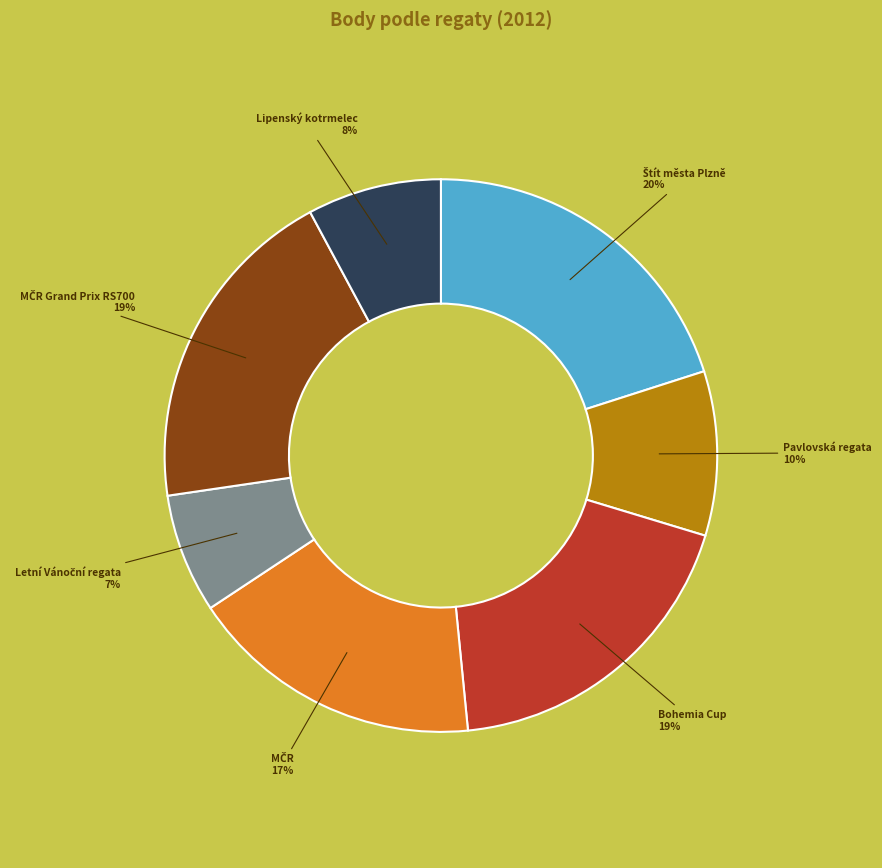

Does any single category account for the majority?

No